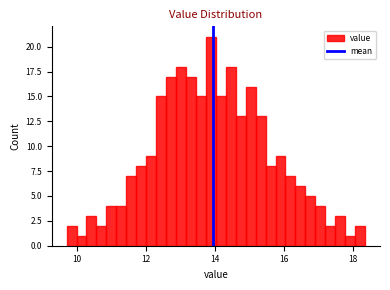

Read against the x-axis, roughly where is the centre of the tallest bar?

13.8